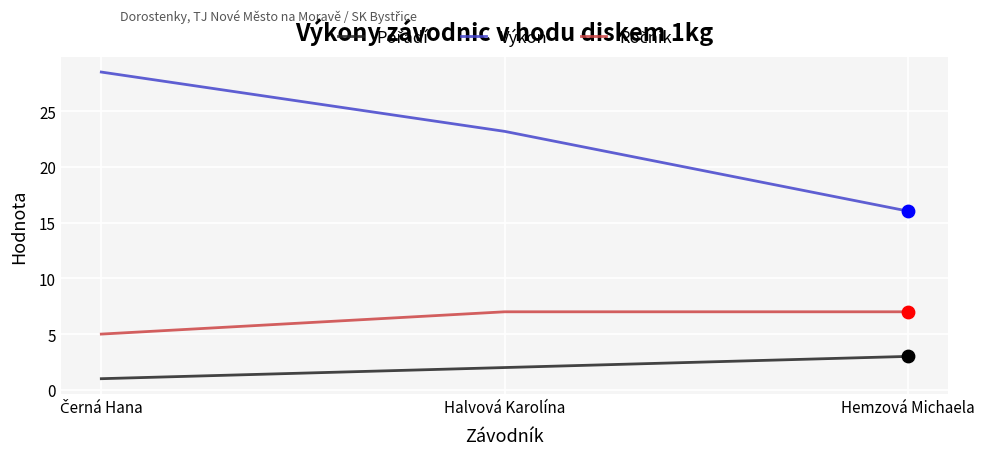

What is the difference between the highest and lowest values at Halvová Karolína?

21.2